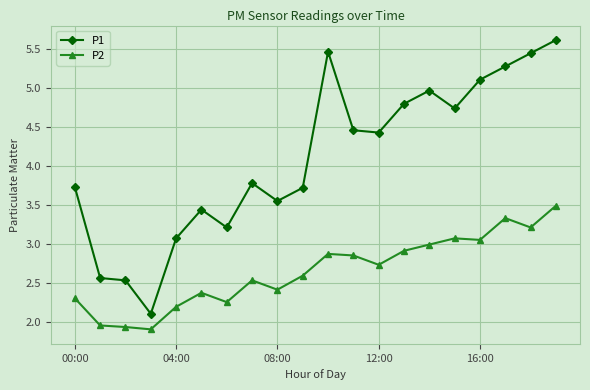

Rank the series by their average value, from highest to lowest.

P1, P2